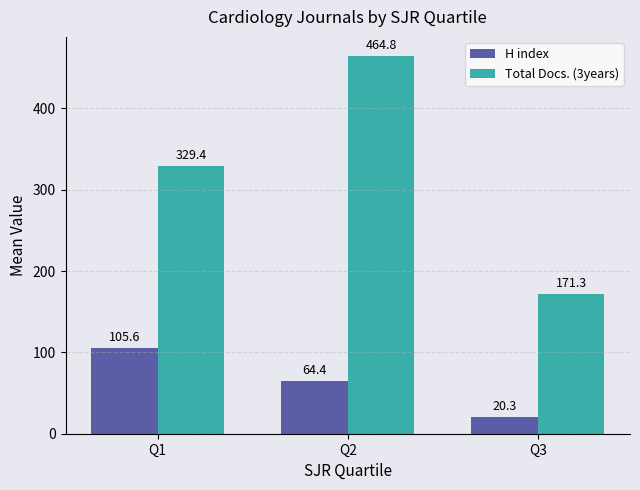

Does the chart contain any negative values?

No